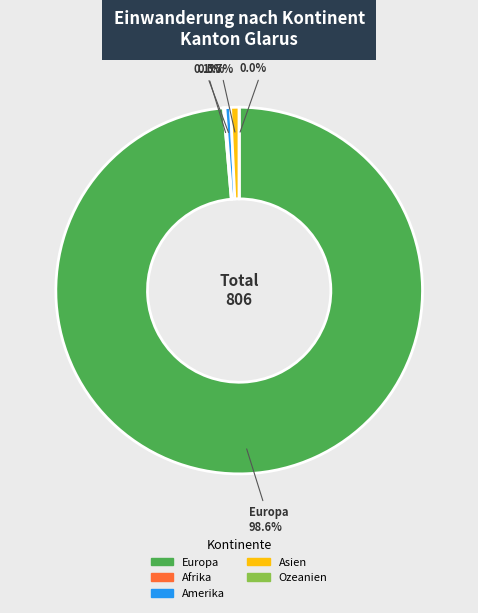

Rank the categories by value from lowest to highest.

Ozeanien, Afrika, Amerika, Asien, Europa